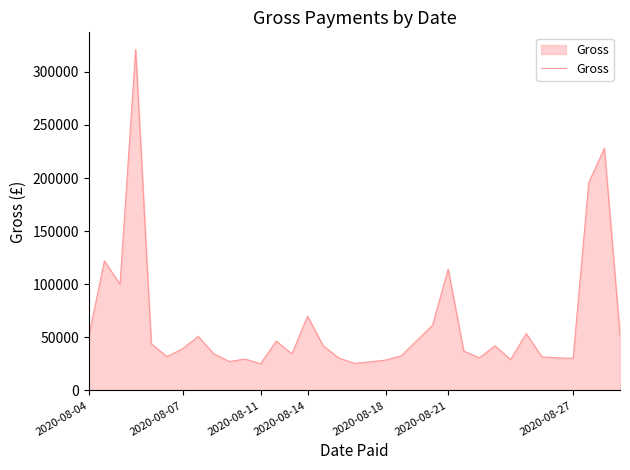

How many lines are shown in the chart?

1